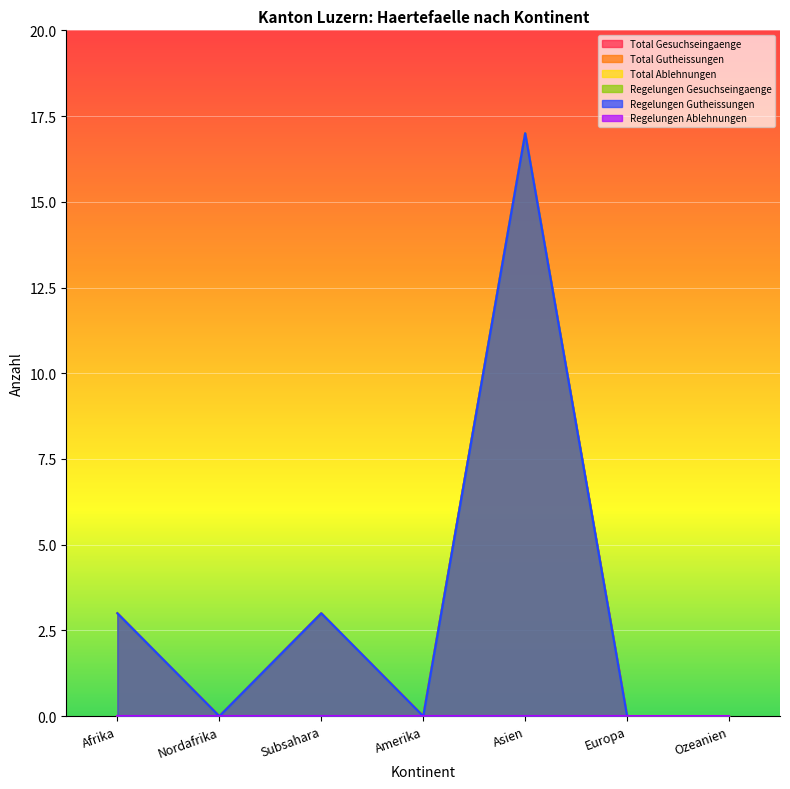

What is the difference between the Total Gesuchseingaenge values at Afrika and Ozeanien?

3